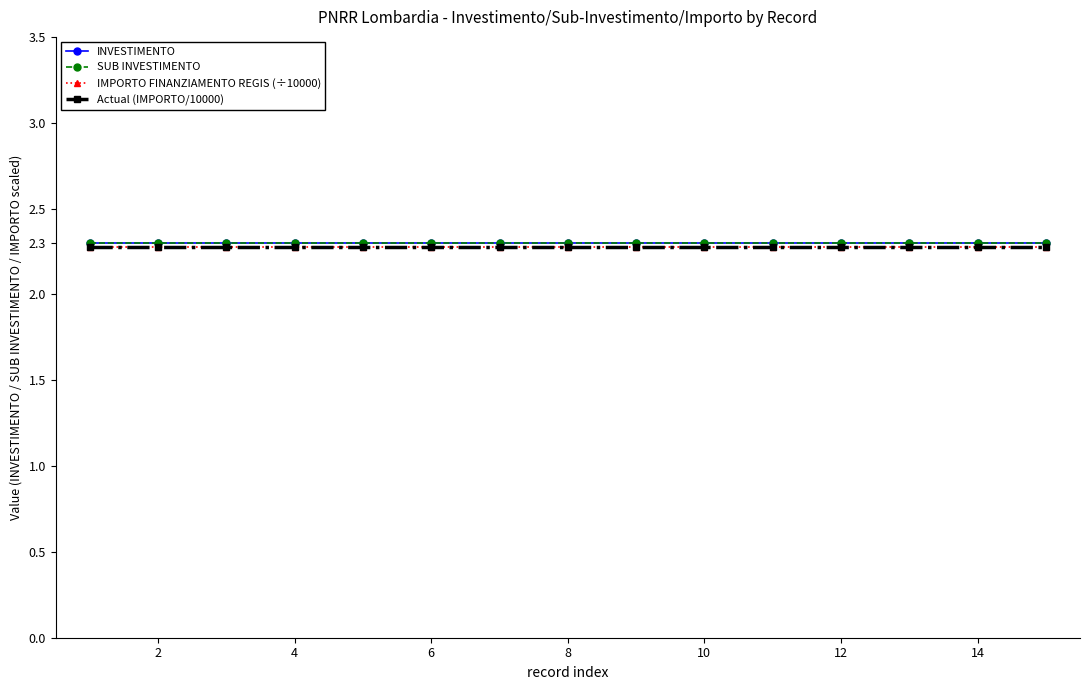

Is this an area chart (filled region under the line)?

No